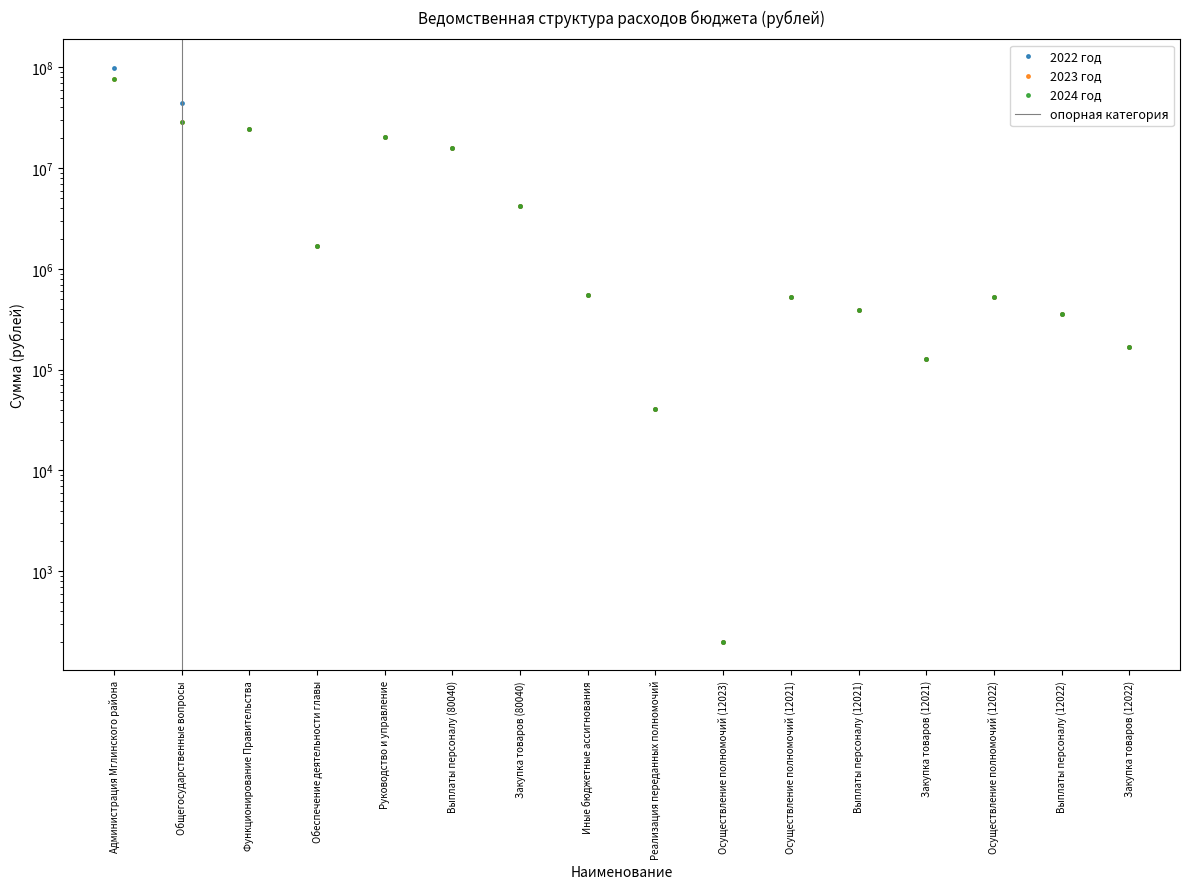

Reading left to right, list all the values displayed in this chart.

2022 год: Администрация Мглинского района=98447262.8	Общегосударственные вопросы=44642937.0	Функционирование Правительства=24608973.0	Обеспечение деятельности главы=1675496.0	Руководство и управление=20542466.0	Выплаты персоналу (80040)=15768327.0	Закупка товаров (80040)=4228139.0	Иные бюджетные ассигнования=546000.0	Реализация переданных полномочий=40801.0	Осуществление полномочий (12023)=200.0	Осуществление полномочий (12021)=522180.0	Выплаты персоналу (12021)=393666.0	Закупка товаров (12021)=128514.0	Осуществление полномочий (12022)=522180.0	Выплаты персоналу (12022)=354013.0	Закупка товаров (12022)=168167.0
2023 год: Администрация Мглинского района=76996539.3	Общегосударственные вопросы=28503174.0	Функционирование Правительства=24608973.0	Обеспечение деятельности главы=1675496.0	Руководство и управление=20542466.0	Выплаты персоналу (80040)=15768327.0	Закупка товаров (80040)=4228139.0	Иные бюджетные ассигнования=546000.0	Реализация переданных полномочий=40801.0	Осуществление полномочий (12023)=200.0	Осуществление полномочий (12021)=522180.0	Выплаты персоналу (12021)=393666.0	Закупка товаров (12021)=128514.0	Осуществление полномочий (12022)=522180.0	Выплаты персоналу (12022)=354013.0	Закупка товаров (12022)=168167.0
2024 год: Администрация Мглинского района=77510044.3	Общегосударственные вопросы=28503007.0	Функционирование Правительства=24608973.0	Обеспечение деятельности главы=1675496.0	Руководство и управление=20542466.0	Выплаты персоналу (80040)=15768327.0	Закупка товаров (80040)=4228139.0	Иные бюджетные ассигнования=546000.0	Реализация переданных полномочий=40801.0	Осуществление полномочий (12023)=200.0	Осуществление полномочий (12021)=522180.0	Выплаты персоналу (12021)=393666.0	Закупка товаров (12021)=128514.0	Осуществление полномочий (12022)=522180.0	Выплаты персоналу (12022)=354013.0	Закупка товаров (12022)=168167.0